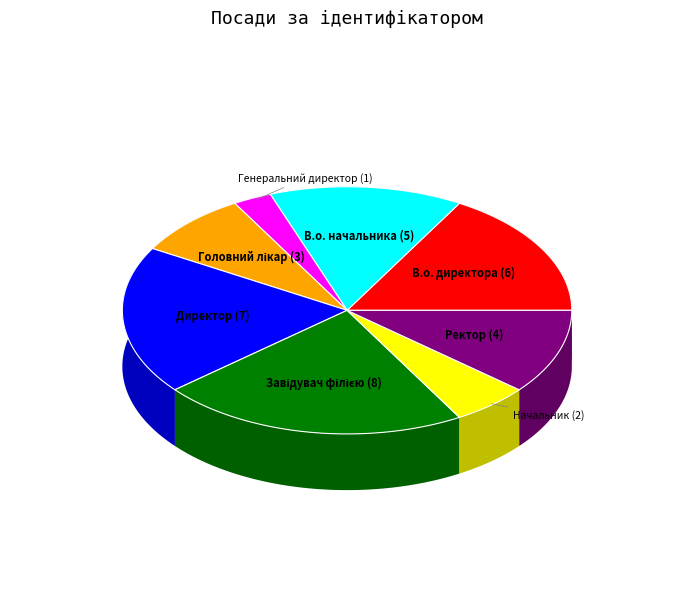

To the nearest percent, what is the average slice percentage?

12%